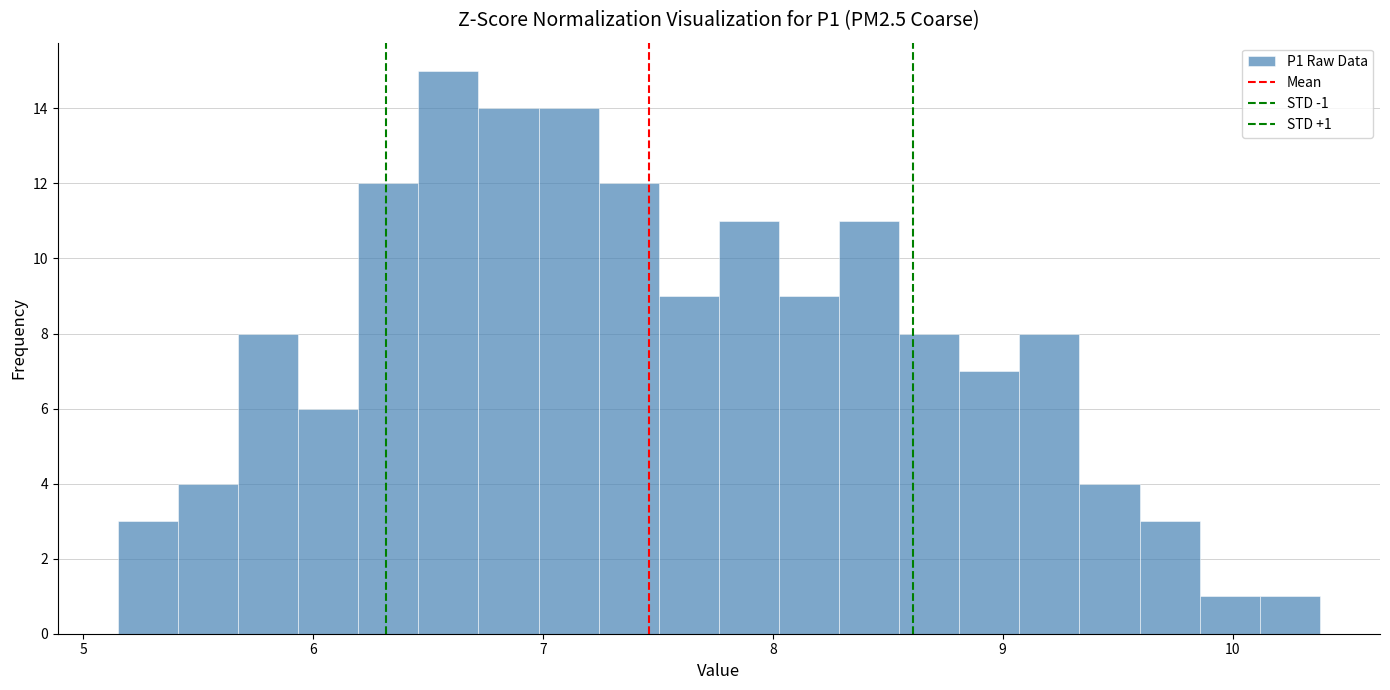

Read against the x-axis, roughly where is the centre of the tallest bar?

6.6